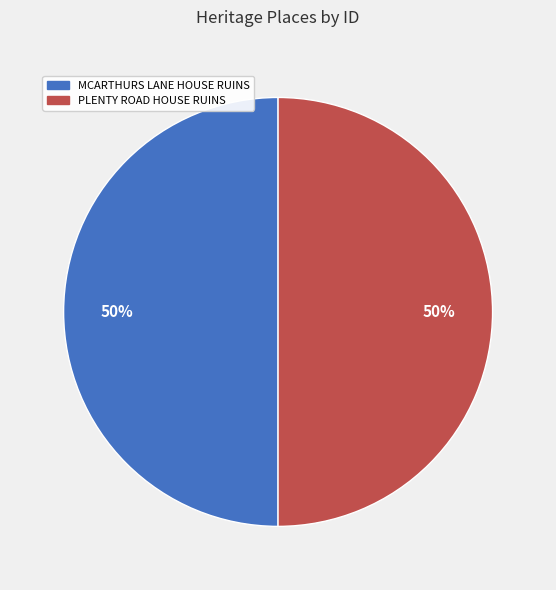

To the nearest percent, what portion does MCARTHURS LANE HOUSE RUINS represent?

50%